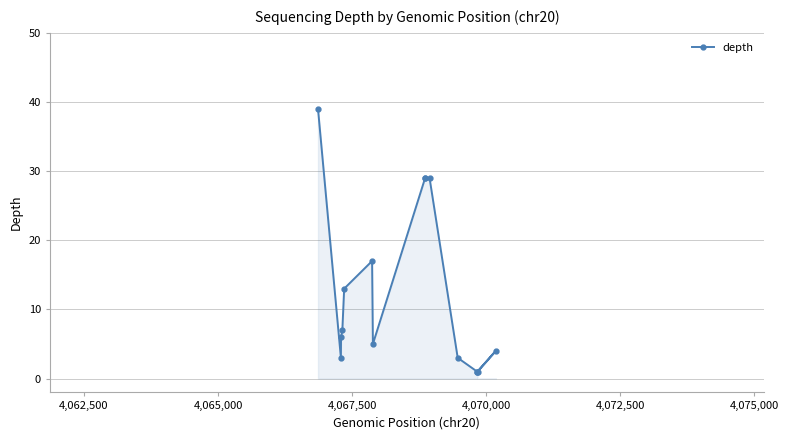

What is the sum of all values?

187